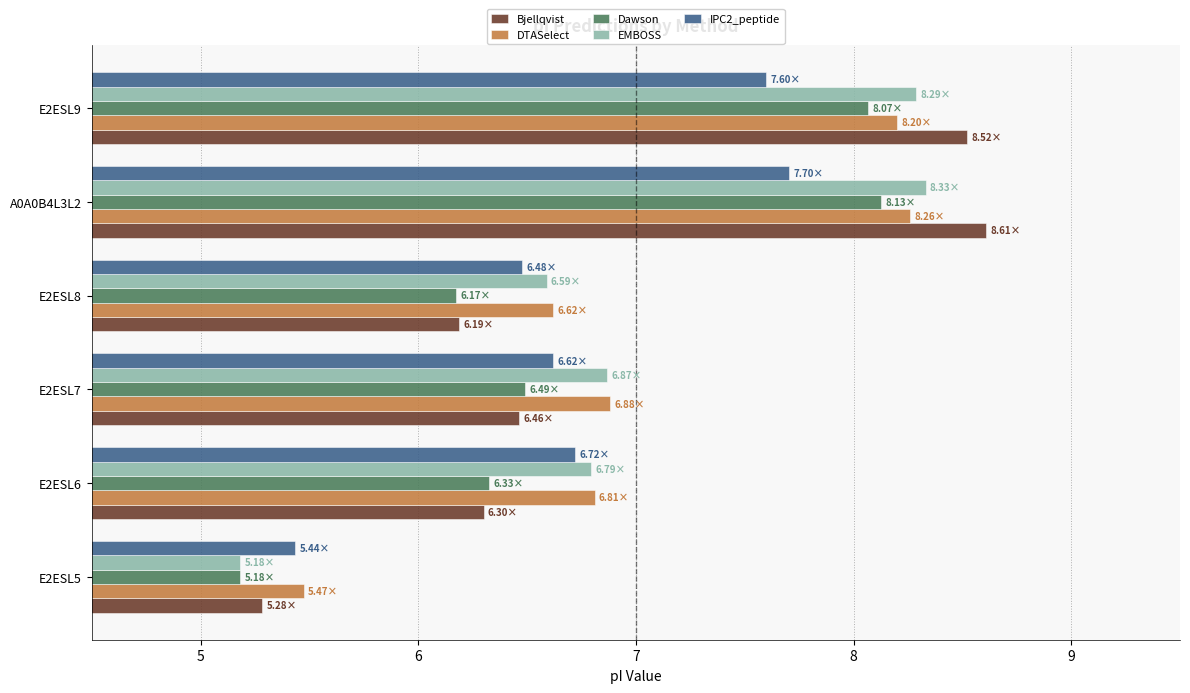

At which label is Dawson closest to 6?

E2ESL8